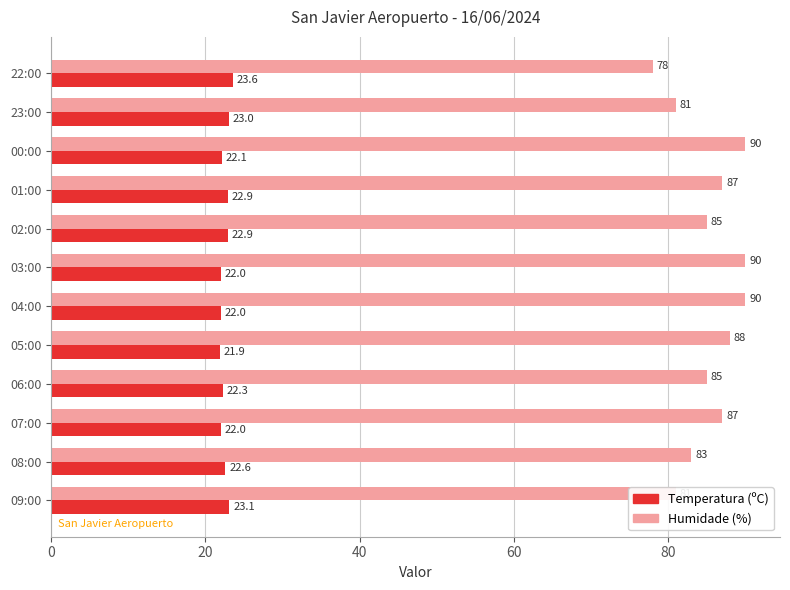

List the series in order of their peak value, highest first.

Humidade (%), Temperatura (ºC)